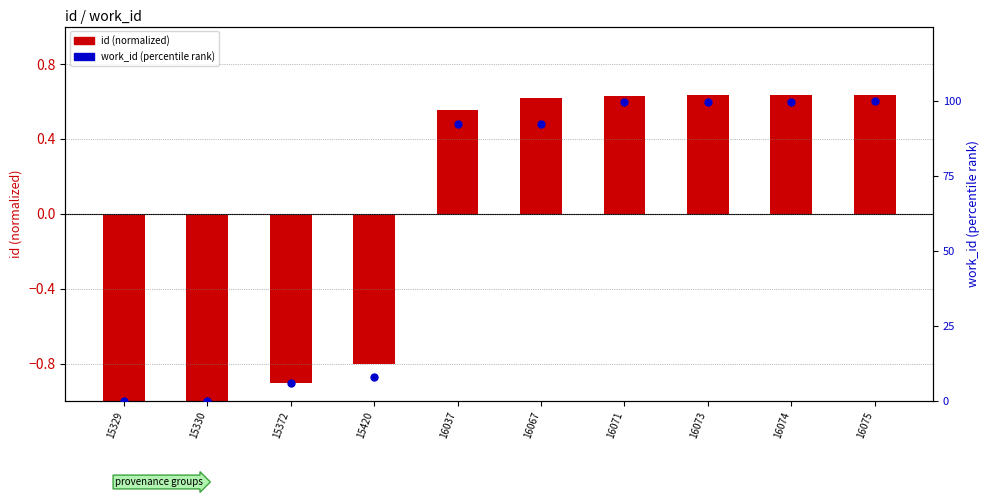

Which series contains the highest Y value?

work_id (percentile)